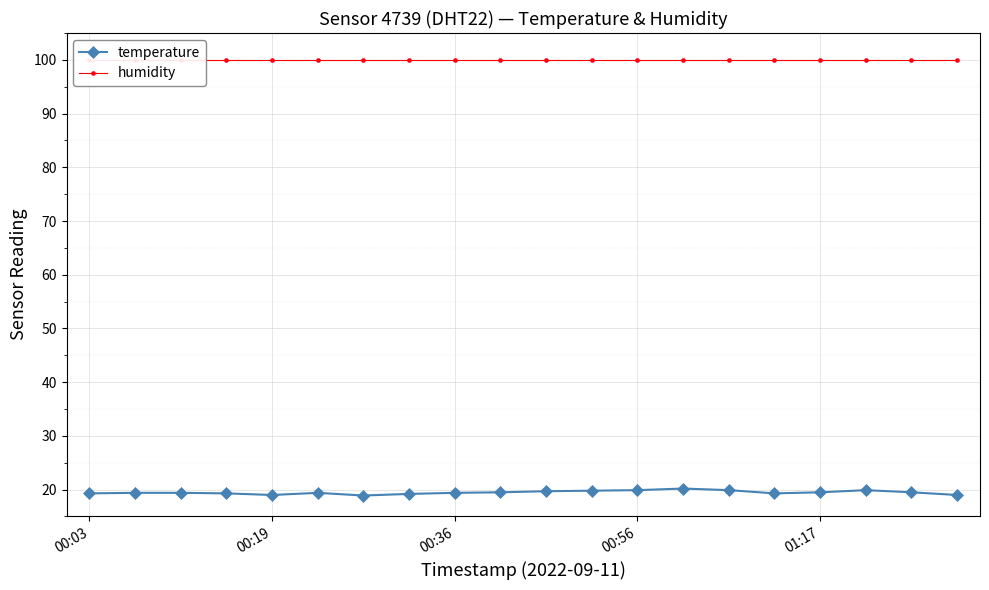

How many distinct data groups are displayed?

2